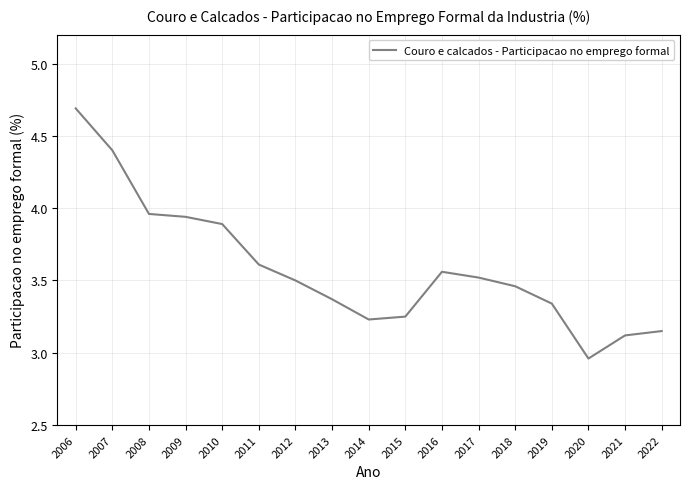

Which category has the lowest value across all series?

2020